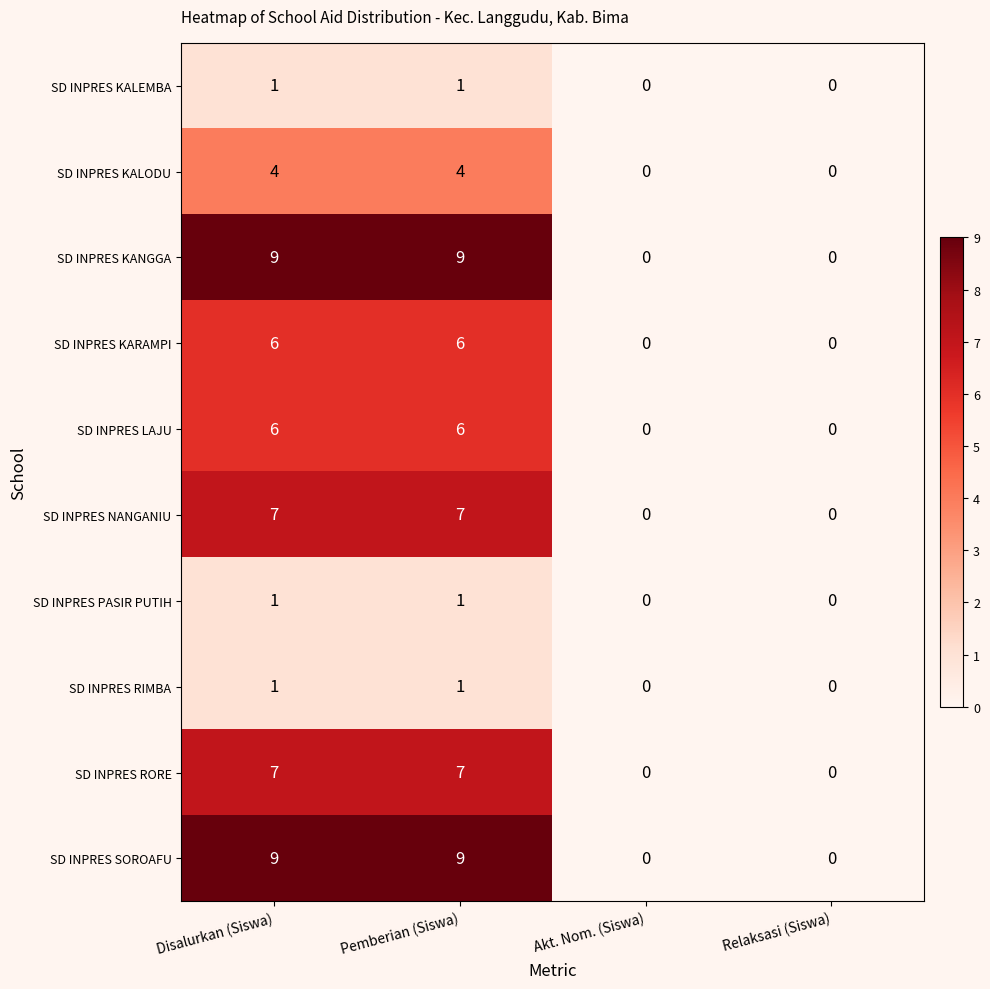

Count the SD INPRES RORE values in the range 0 to 7.

4